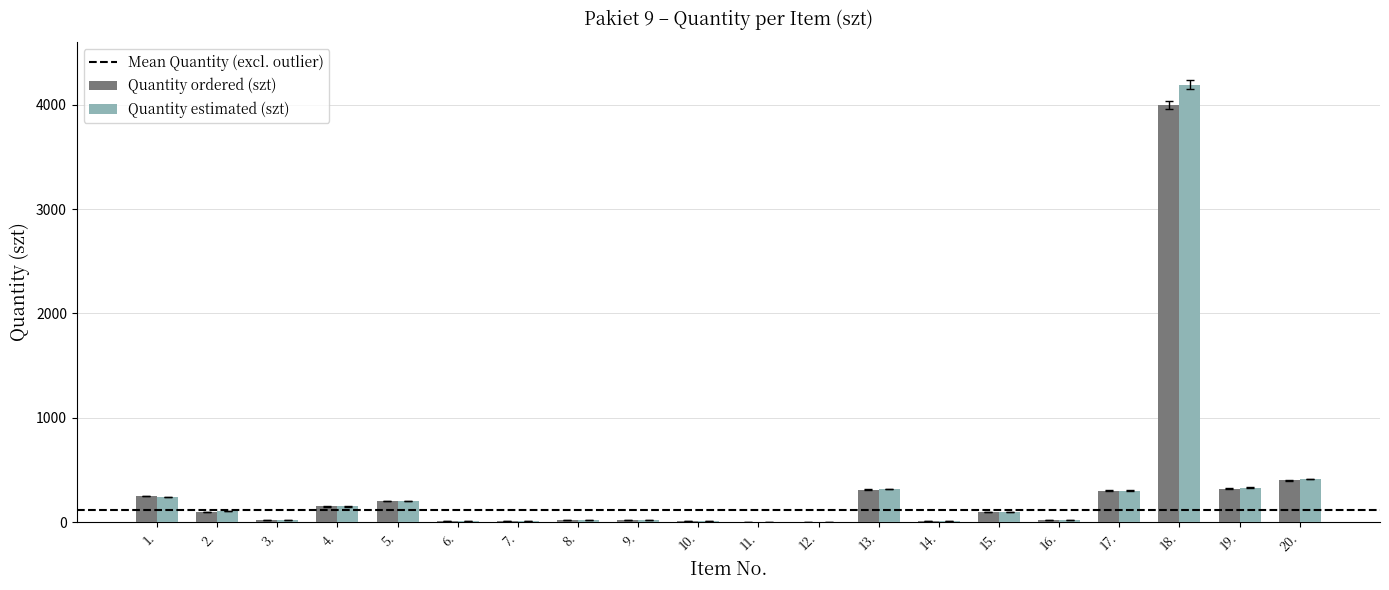

The value of Quantity ordered (szt) at 17. is 300. True or false?

True